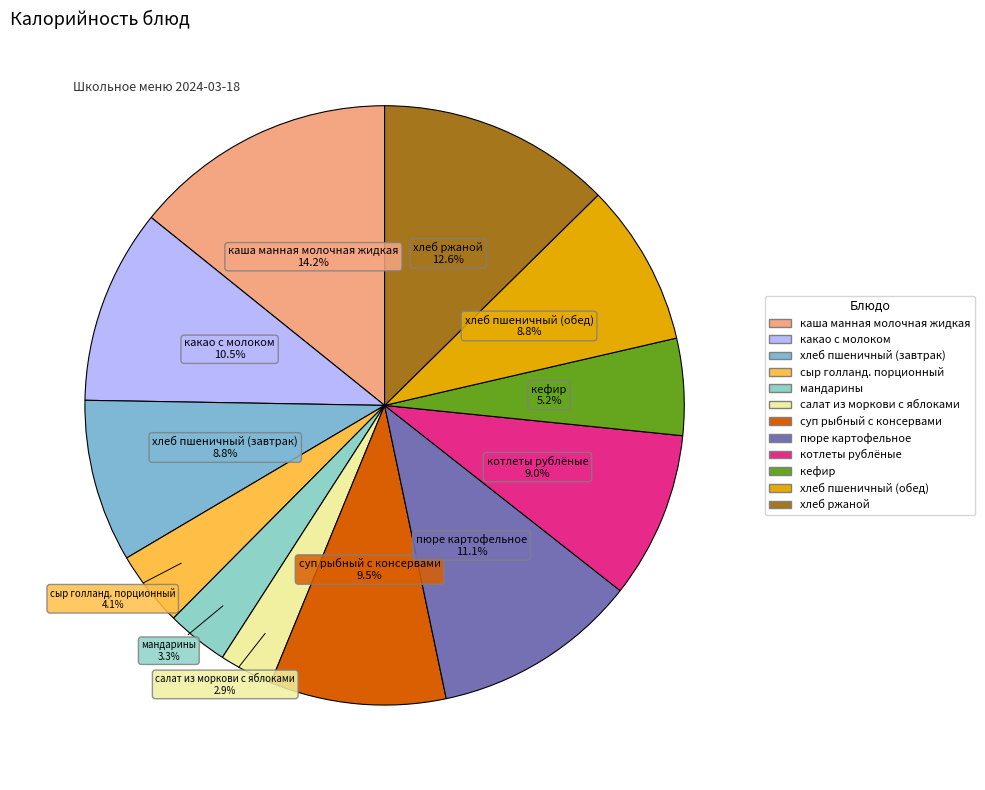

To the nearest percent, what percentage of the pie is салат из моркови с яблоками?

3%